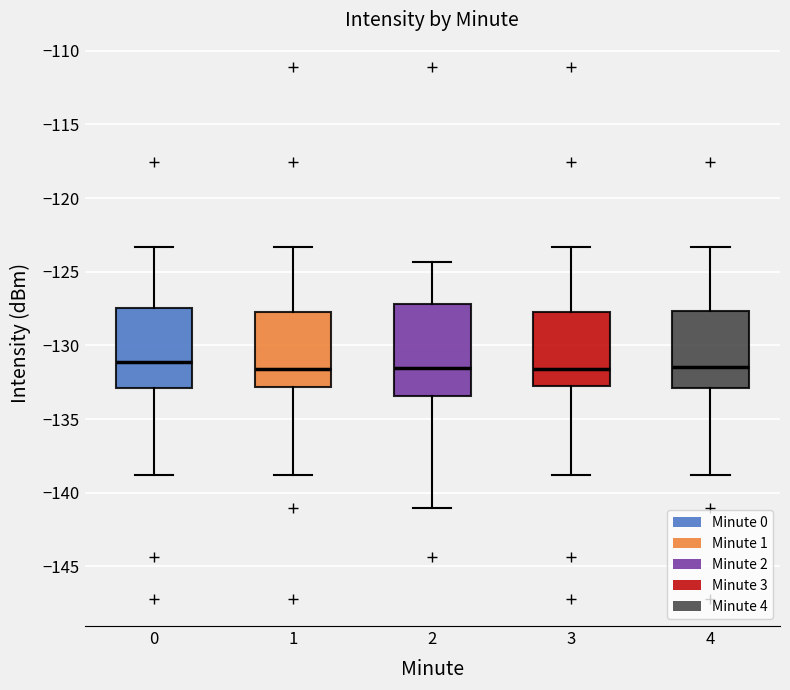

Which box is the tallest, from its lower edge to its upper edge?

2